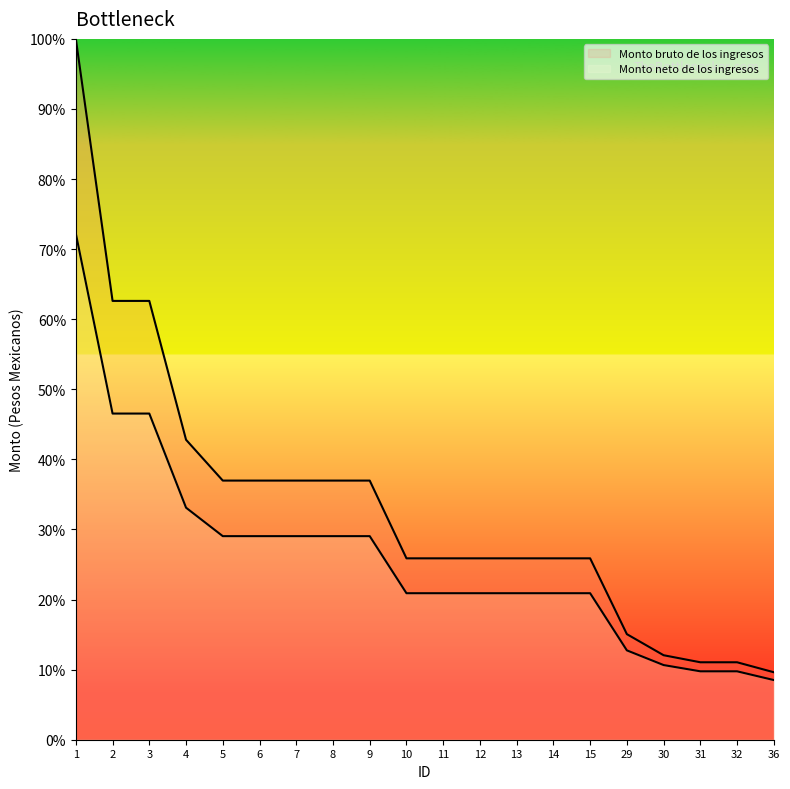

The Monto neto de los ingresos series shows 13.8 at 4. True or false?

False